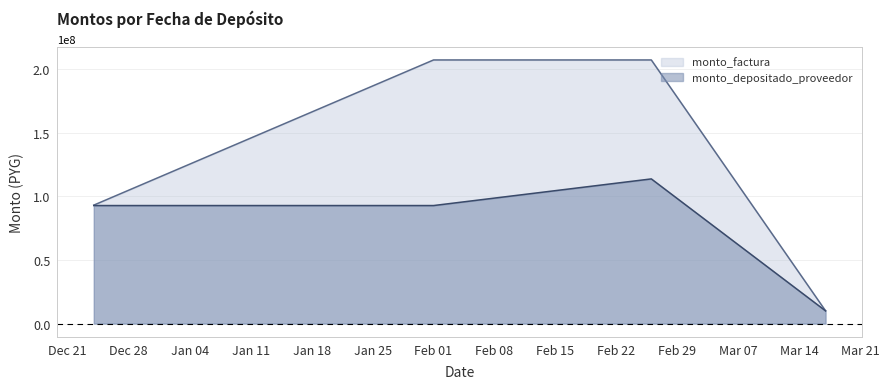

Rank the series at 2016-02-26 from lowest to highest value.

monto_depositado_proveedor, monto_factura